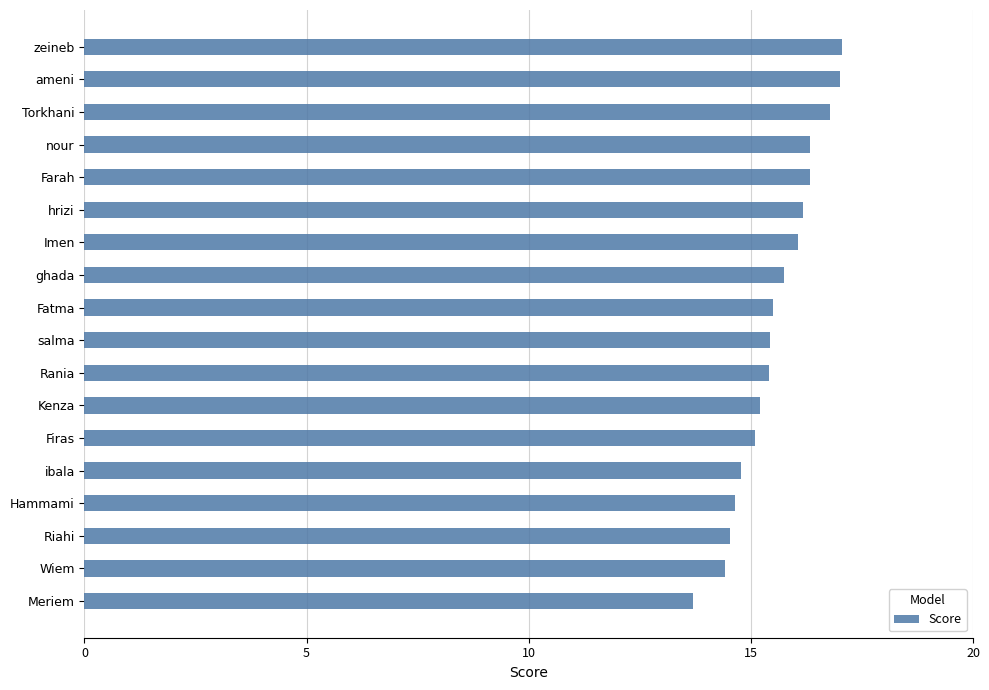

Approximately how many times larger is the value at Meriem compared to Rania?

0.9